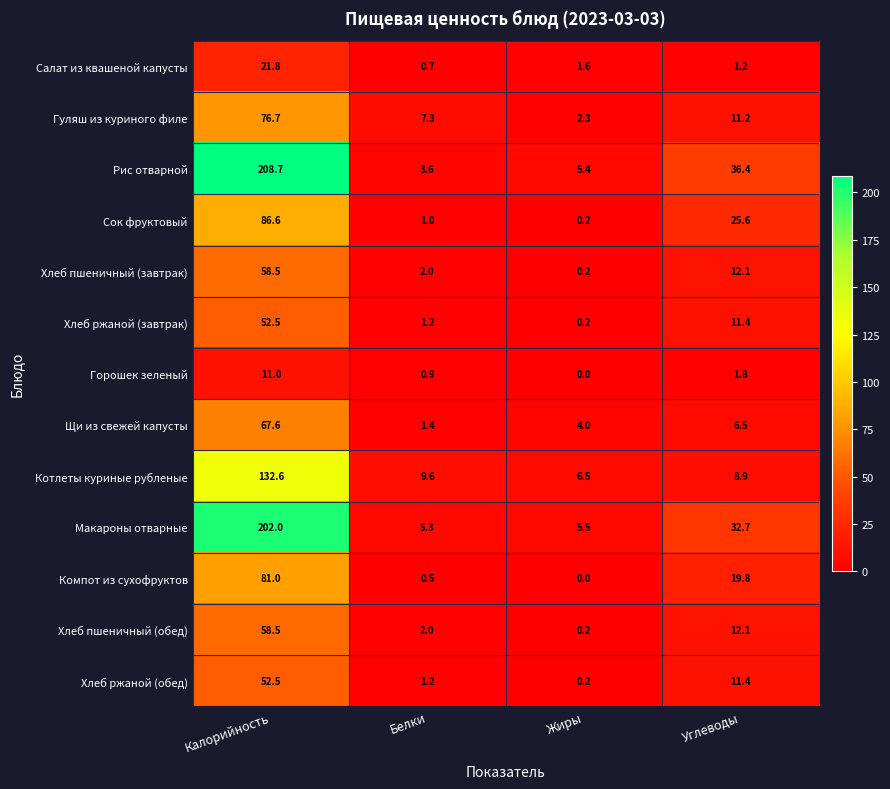

List the labels in order of Сок фруктовый value, smallest first.

Жиры, Белки, Углеводы, Калорийность